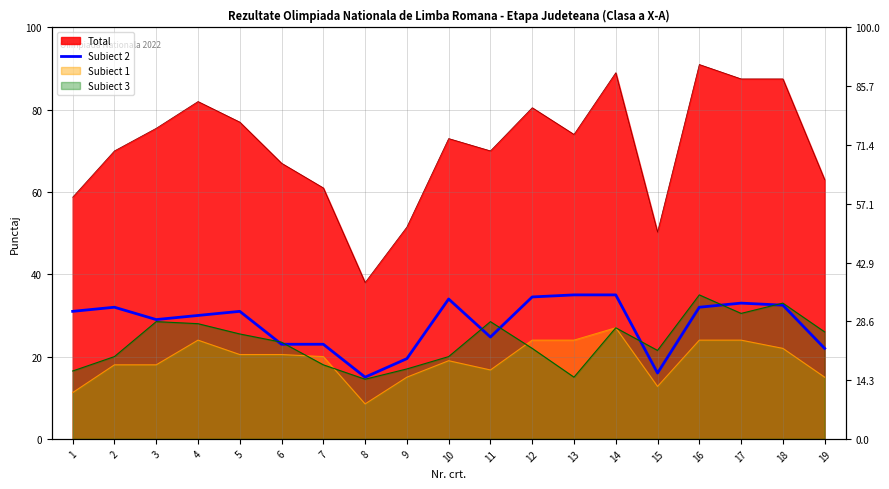

What is the difference between the maximum and minimum values?

20.0